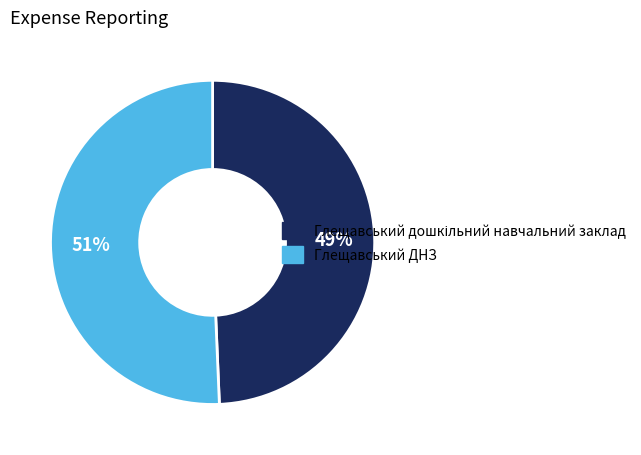

Which category has the biggest portion of the pie?

Глещавський ДНЗ